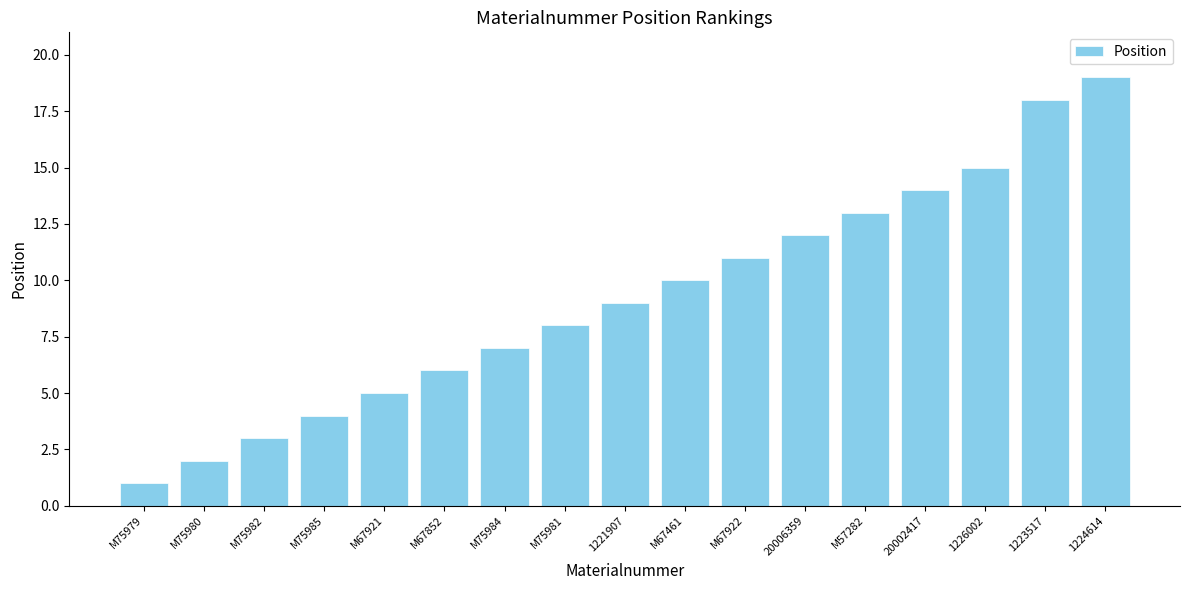

Rank the categories by value from lowest to highest.

M75979, M75980, M75982, M75985, M67921, M67852, M75984, M75981, 1221907, M67461, M67922, 20006359, M57282, 20002417, 1226002, 1223517, 1224614